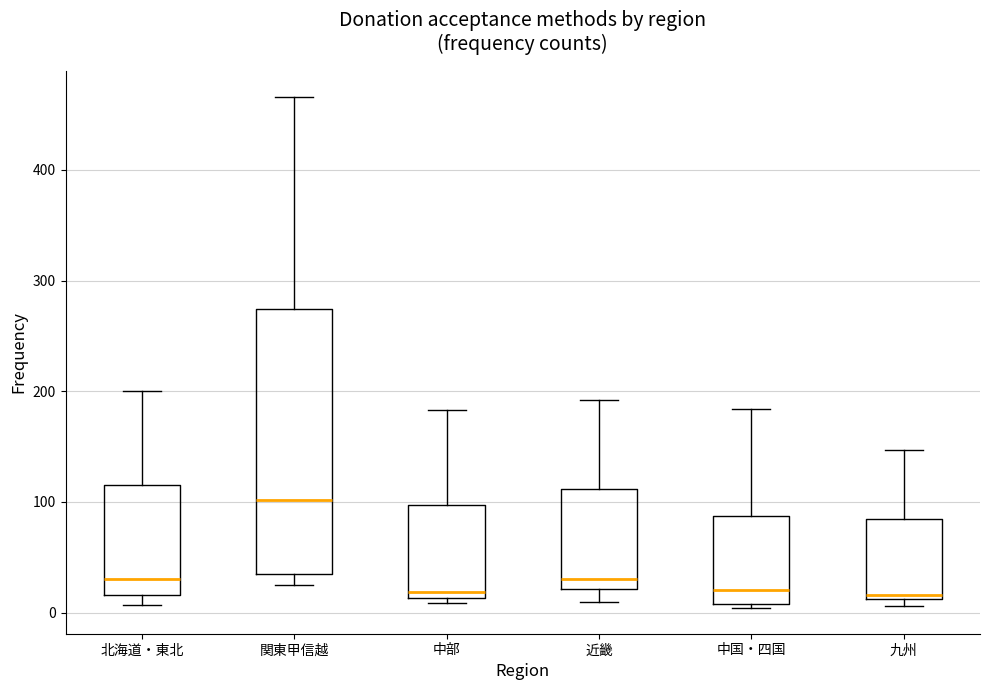

Reading left to right, transcribe this box plot: for each box, give where its median line is, the range the box spans, and where its two whiskers end, as read against the y-axis. The values are not printed on the chart, so give them approximately, as read against the axis.

北海道・東北: median 30, box 20 to 120, whiskers 10 to 200
関東甲信越: median 100, box 30 to 270, whiskers 30 (just below the box's lower edge) to 470
中部: median 20, box 10 to 100, whiskers 10 (just below the box's lower edge) to 180
近畿: median 30, box 20 to 110, whiskers 10 to 190
中国・四国: median 20, box 10 to 90, whiskers 0 to 180
九州: median 20, box 10 to 80, whiskers 10 (just below the box's lower edge) to 150